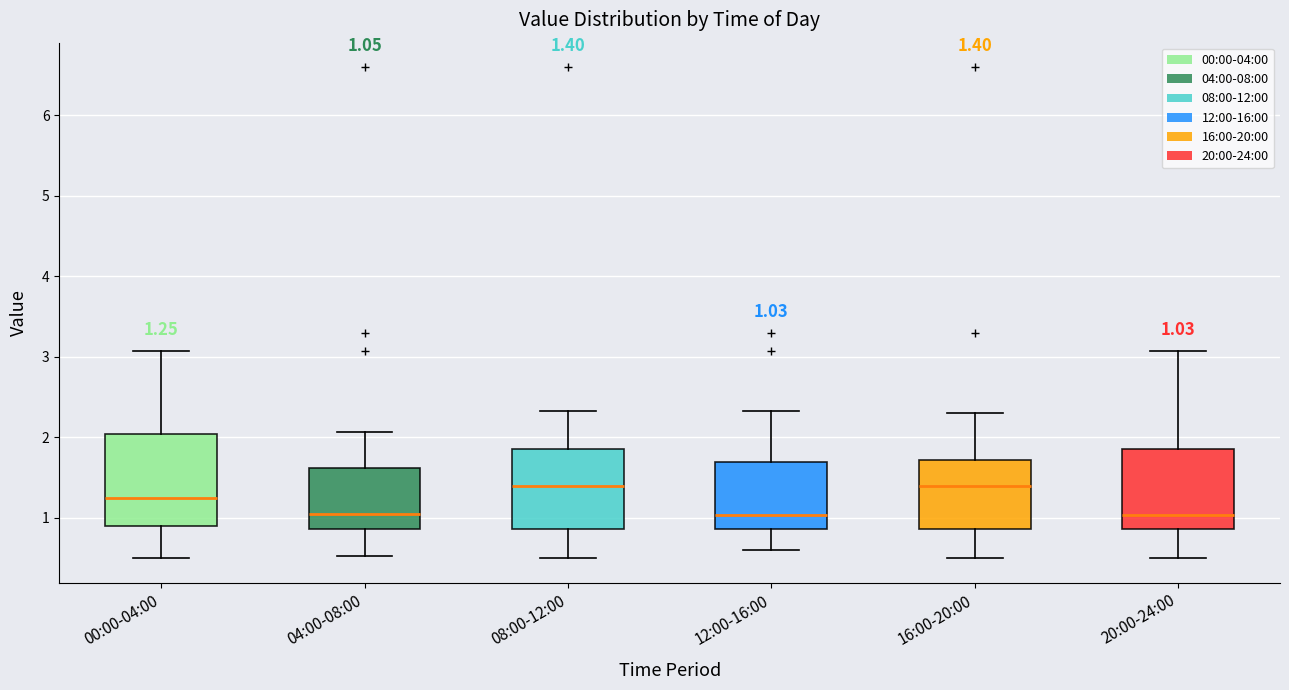

Comparing the boxes themselves (not the whiskers), which one is the tallest?

00:00-04:00